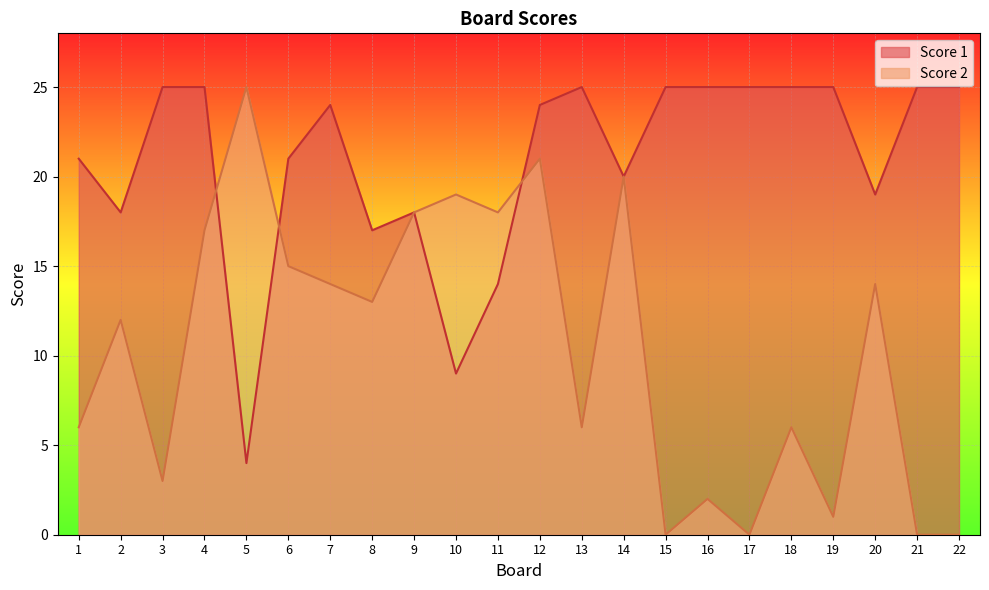

What is the average value of the Score 1 series?

21